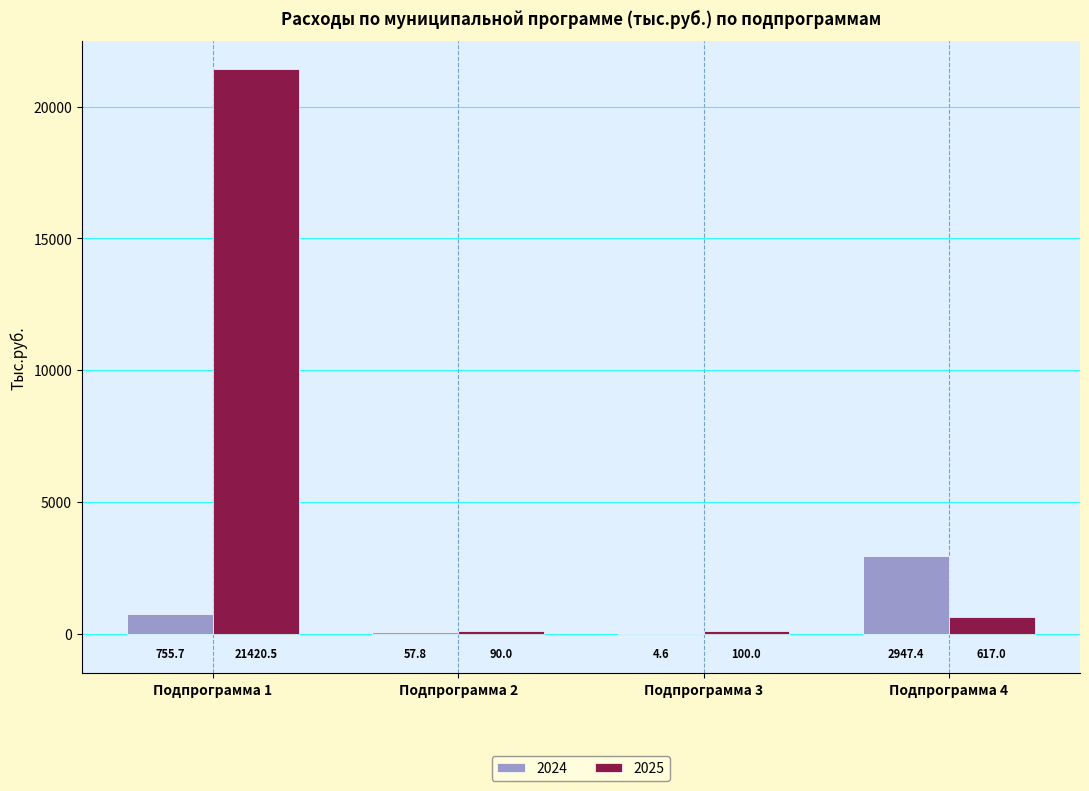

Which series changed the most between Подпрограмма 1 and Подпрограмма 2?

2025